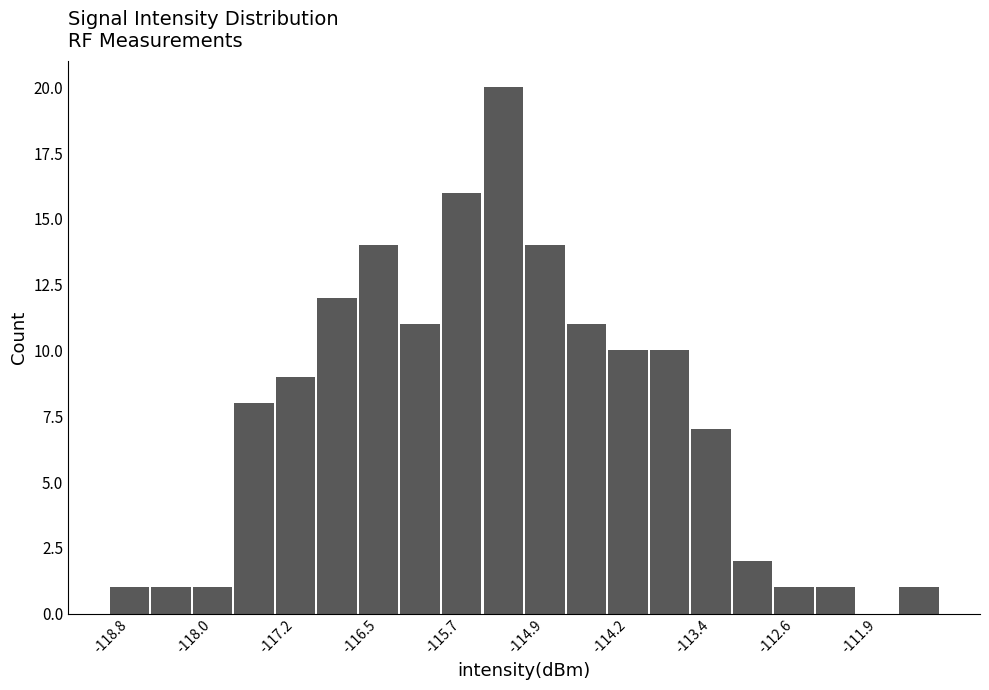

Read against the x-axis, roughly where is the centre of the tallest bar?

-115.3